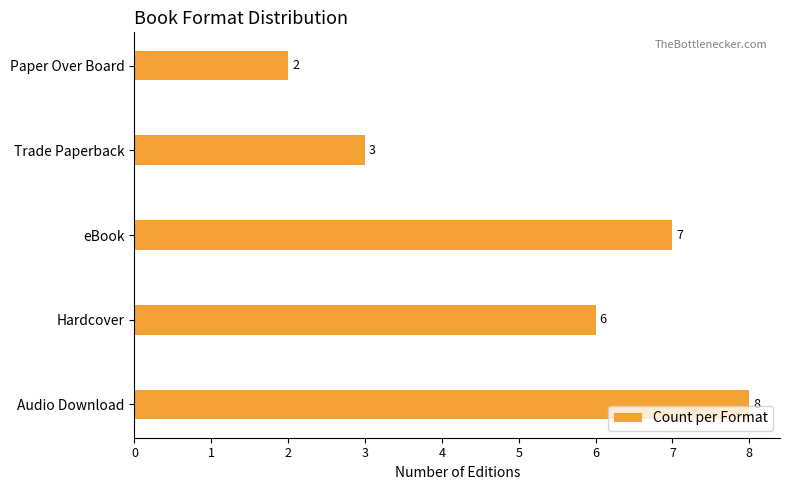

The chart shows a value of 11 at Hardcover. True or false?

False